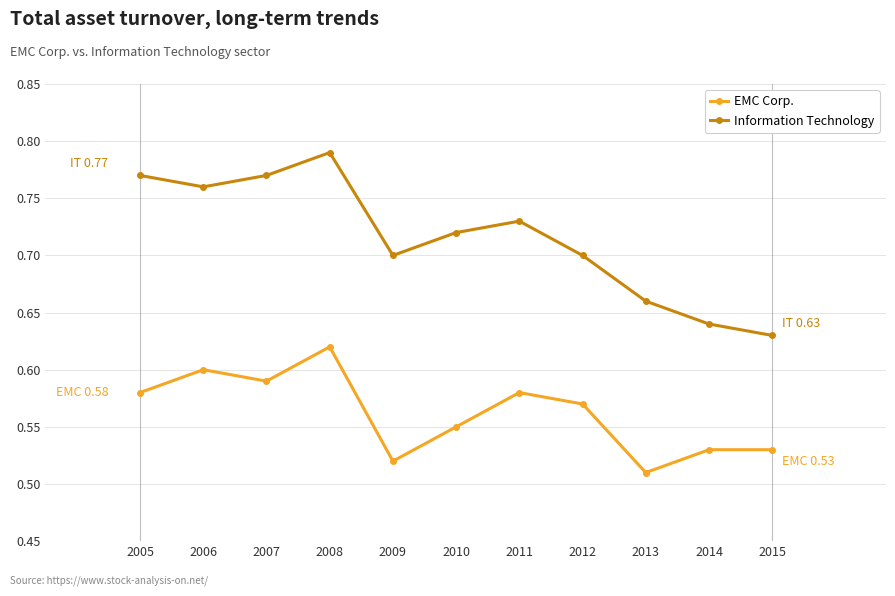

Which series changed the most between 2009 and 2014?

Information Technology